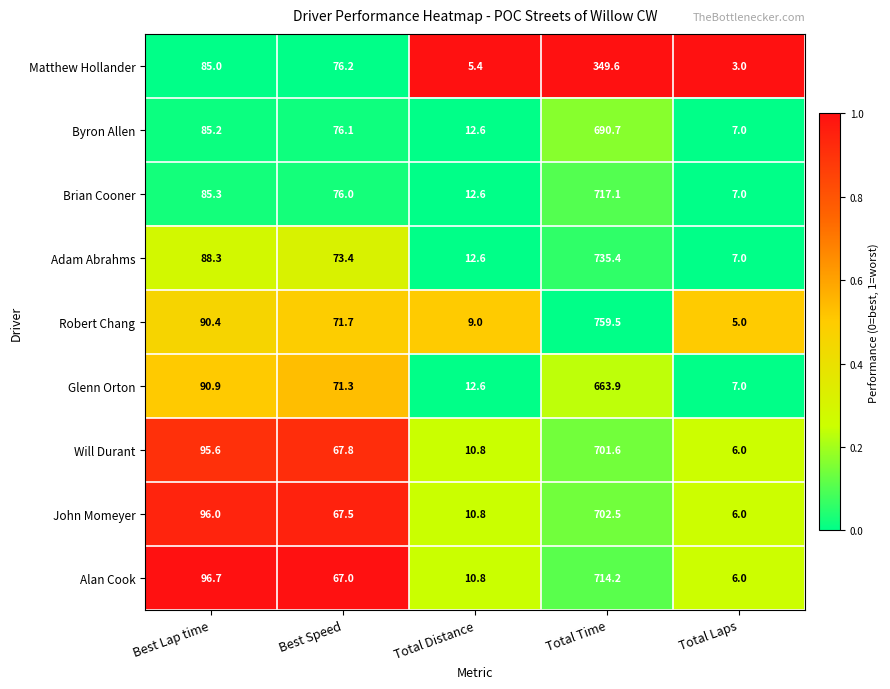

Is it true that Brian Cooner equals 7.0 at Total Laps?

True